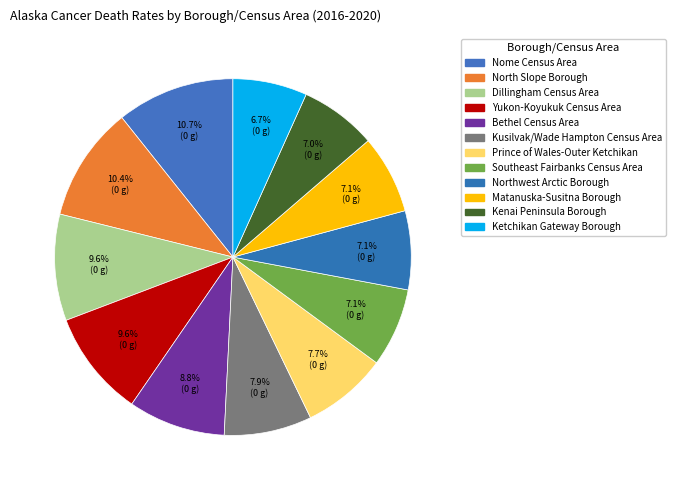

The North Slope Borough slice represents 19% of the pie. True or false?

False